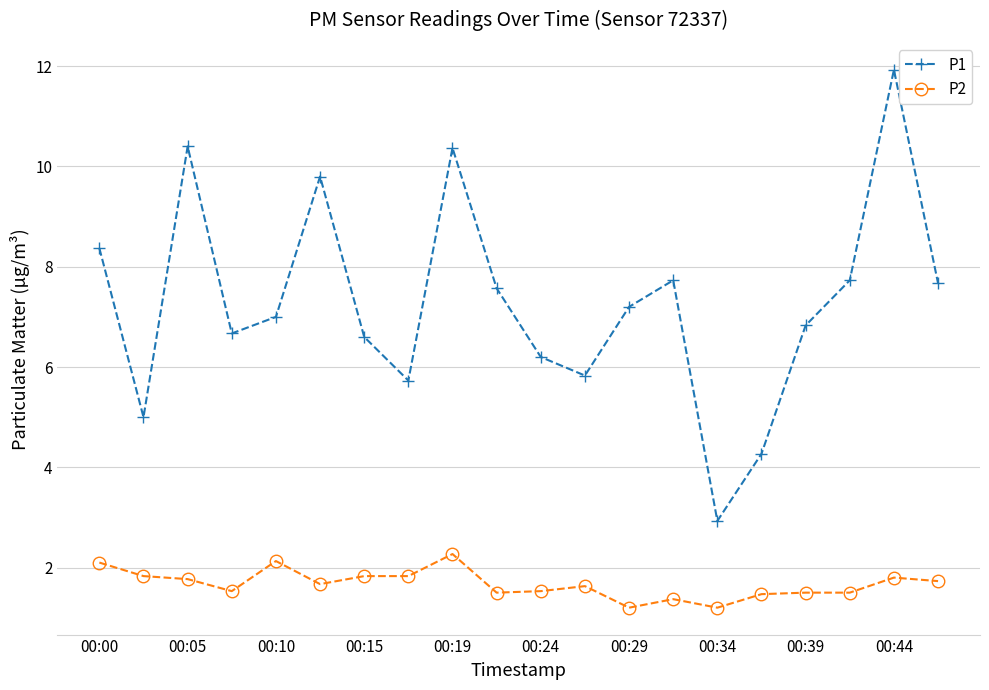

What is the value of the P1 point at the 20th from the left?

7.7